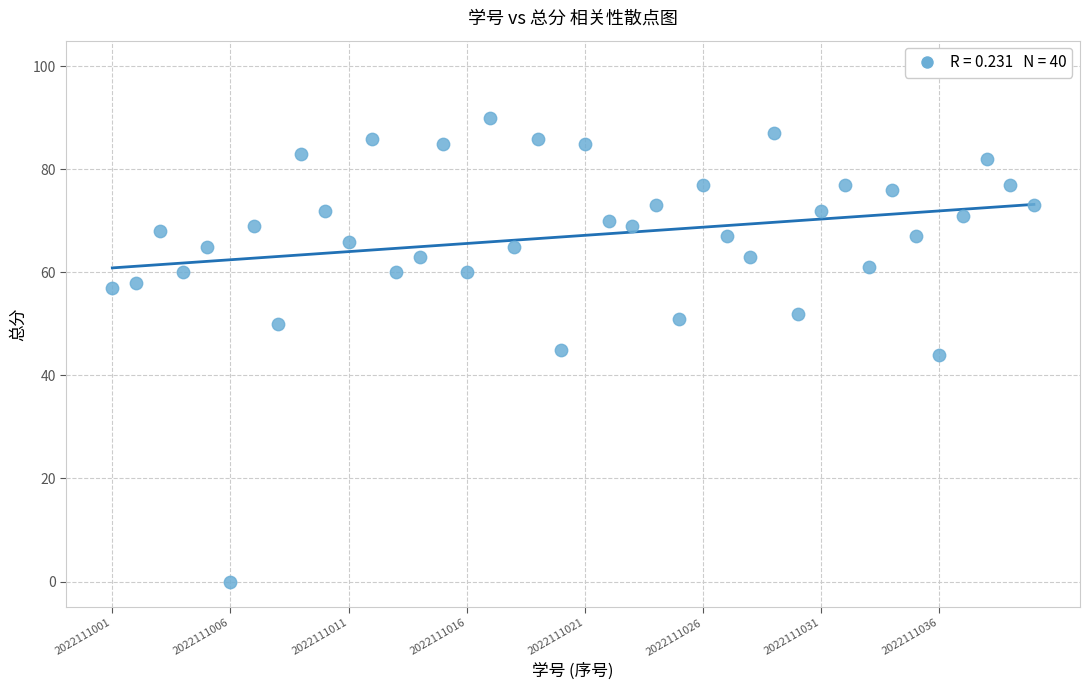

What is the range of Y values (max minus min)?

90